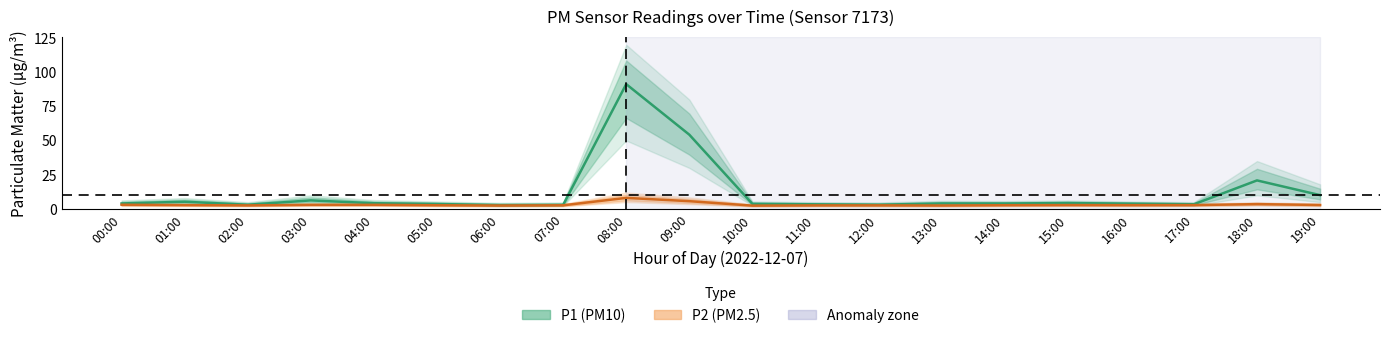

How many data points in P1 (PM10) mid are less than 4?

9